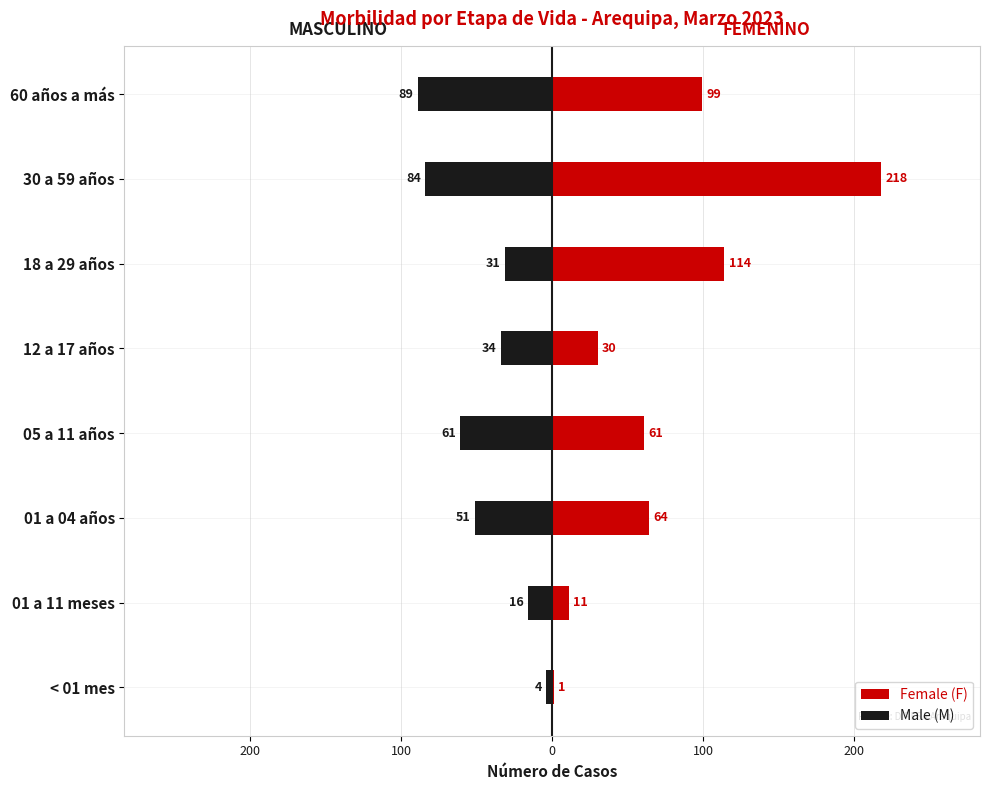

Count the number of data series in this chart.

2